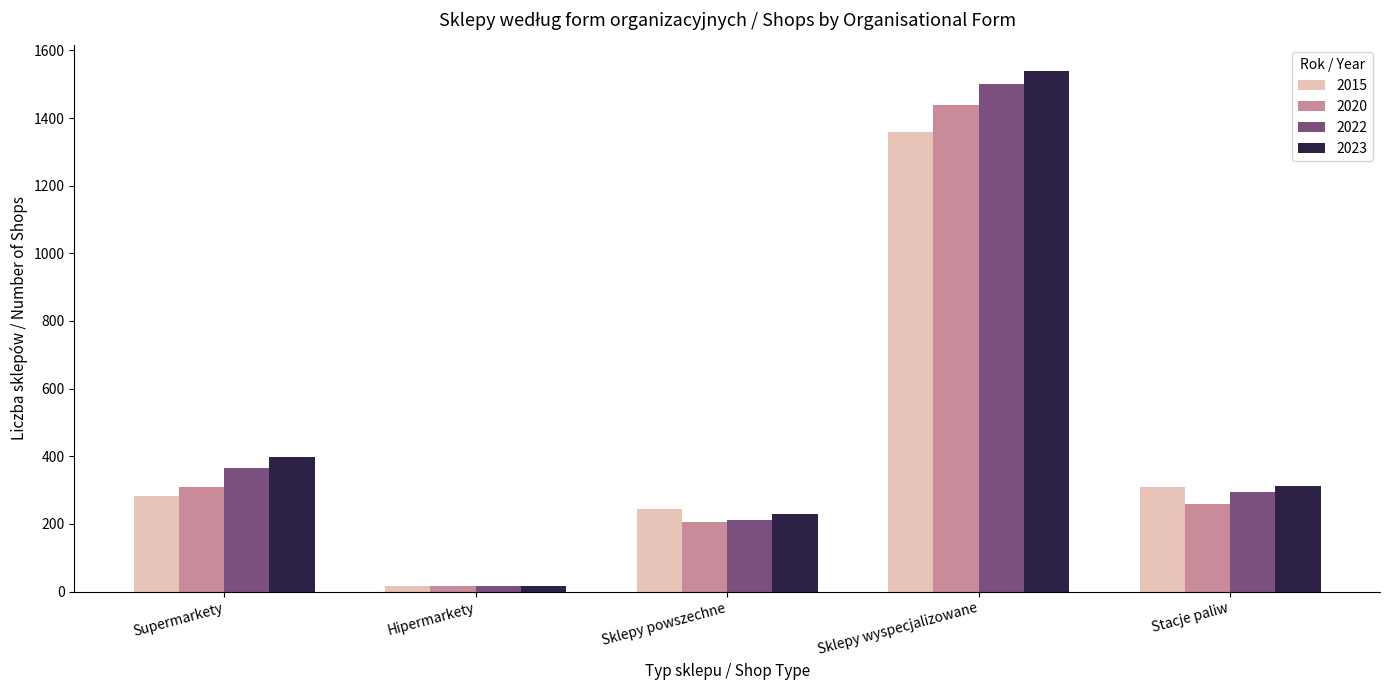

The value of 2022 at Stacje paliw is 295. True or false?

True